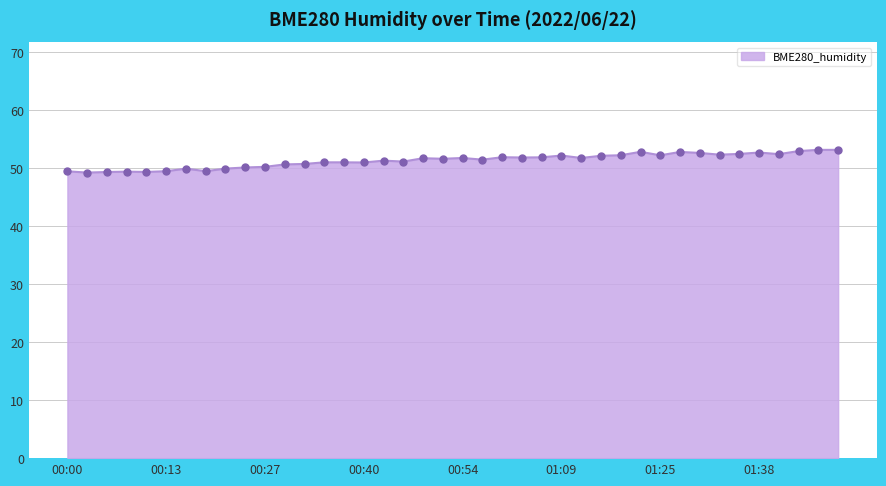

What is the average value?

51.3